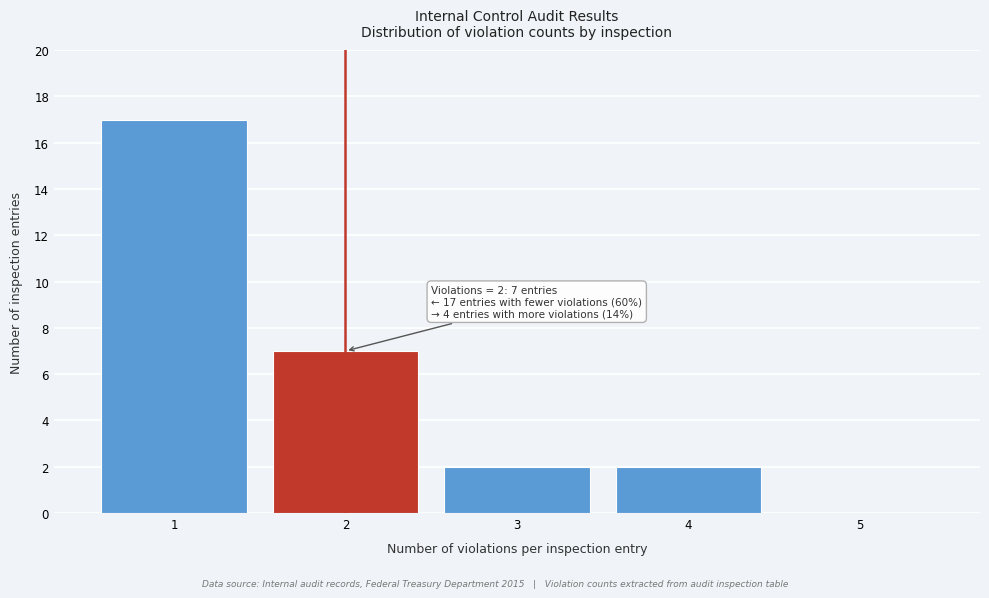

Over which range of the x-axis is the bar tallest?

0.5 to 1.5